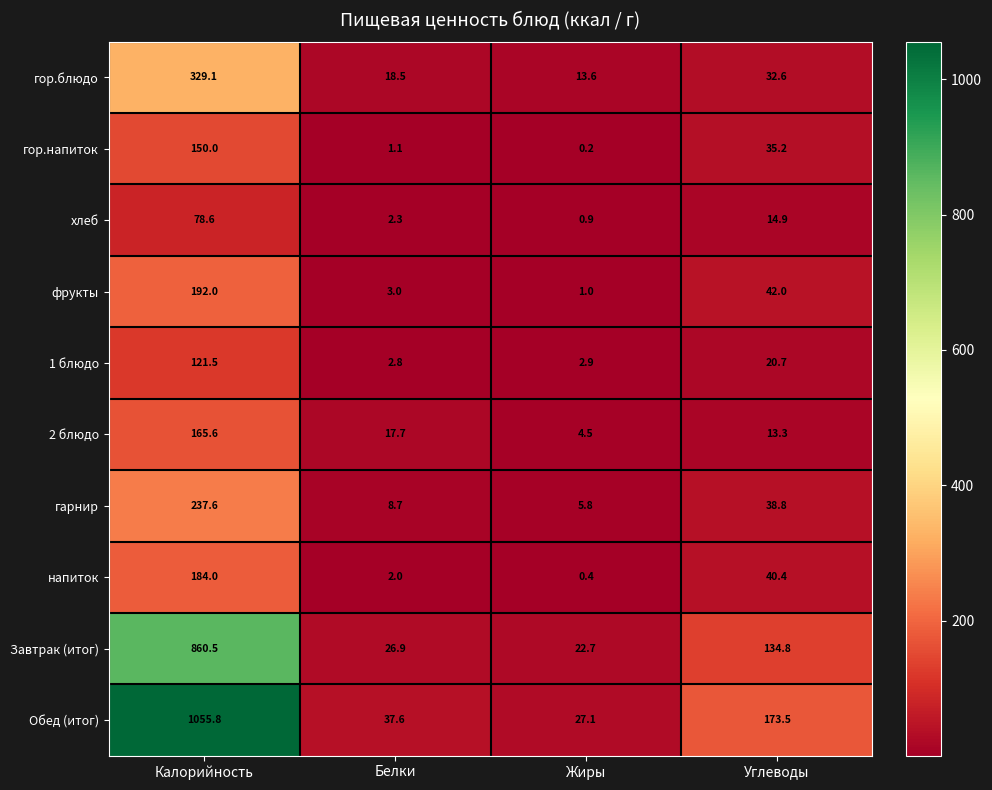

What is the lowest value of the гарнир series?

5.8